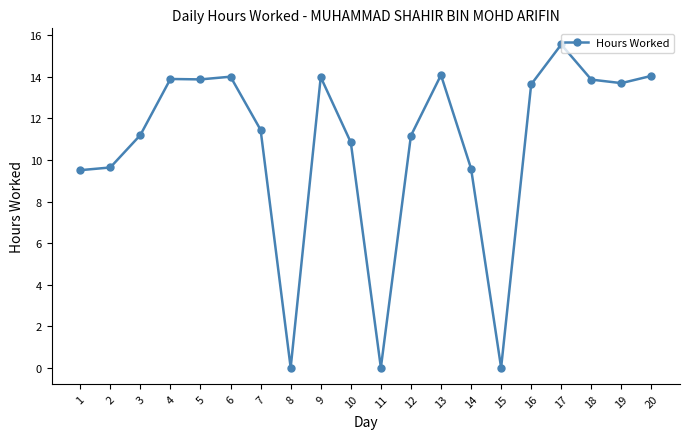

The chart shows a value of 3.1 at 16. True or false?

False